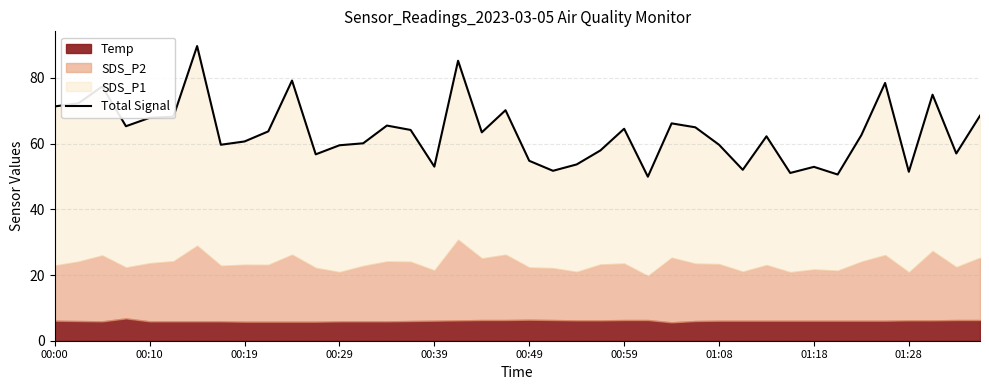

True or false: there are more than 0 points higher than both neighbors.

True